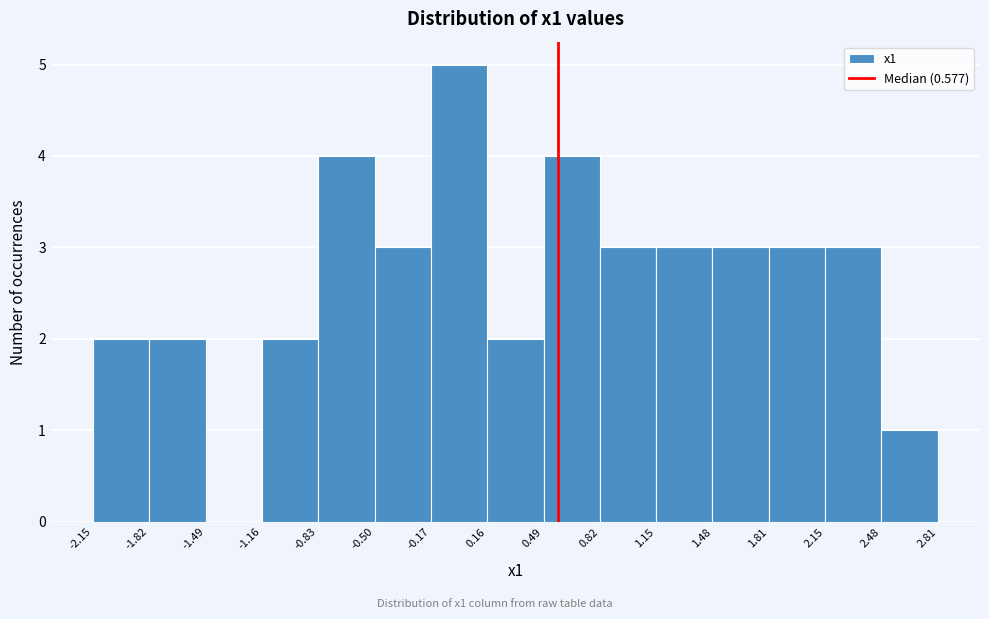

Over which range of the x-axis is the bar tallest?

-0.17 to 0.16